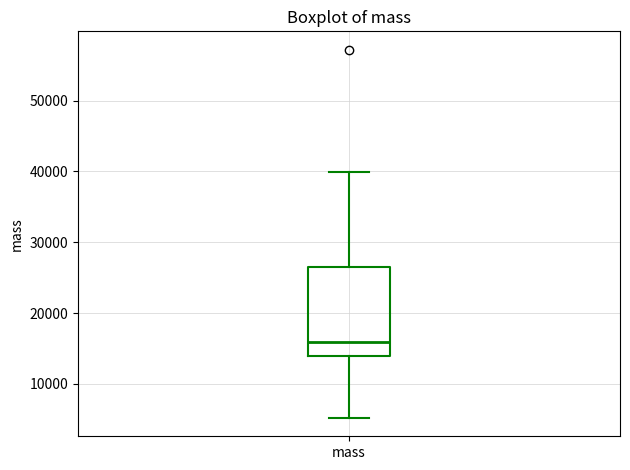

Transcribe this box plot: give where the median line is, the range the box spans, and where the two whiskers end, as read against the y-axis. The values are not printed on the chart, so give them approximately, as read against the axis.

median 16000, box 14000 to 26000, whiskers 5000 to 40000